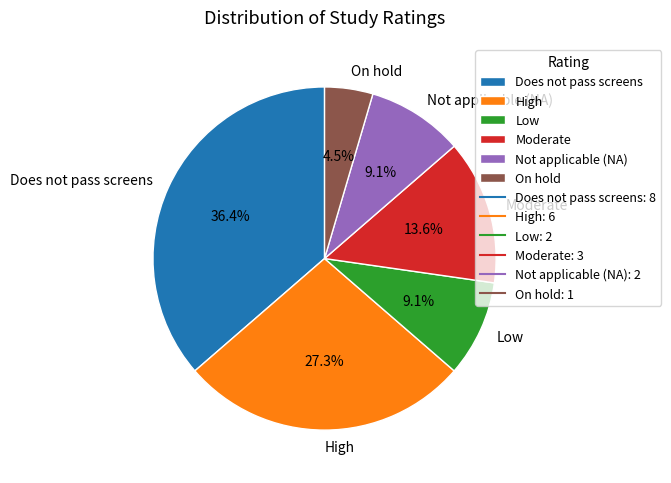

Is the sum of Not applicable (NA) and High greater than half?

No